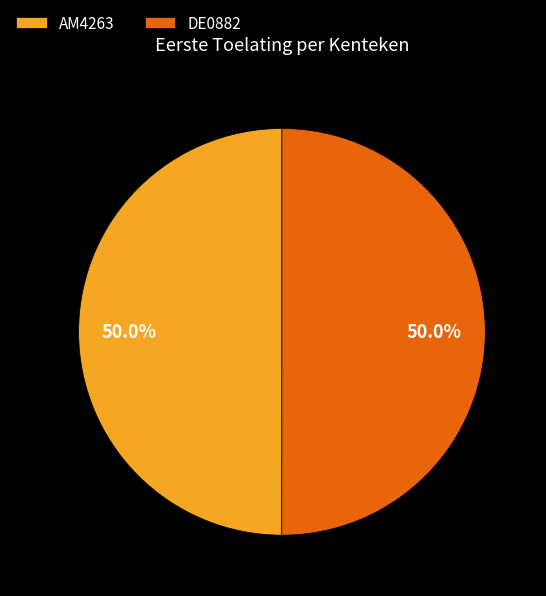

To the nearest percent, what is the average slice percentage?

50%